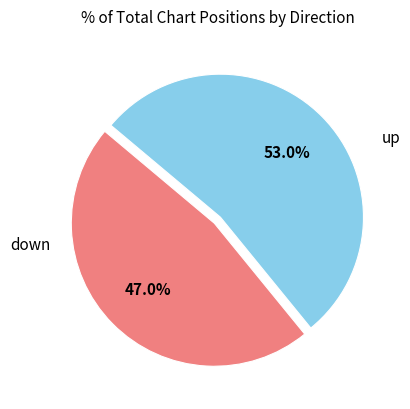

True or false: down accounts for 71% of the total.

False